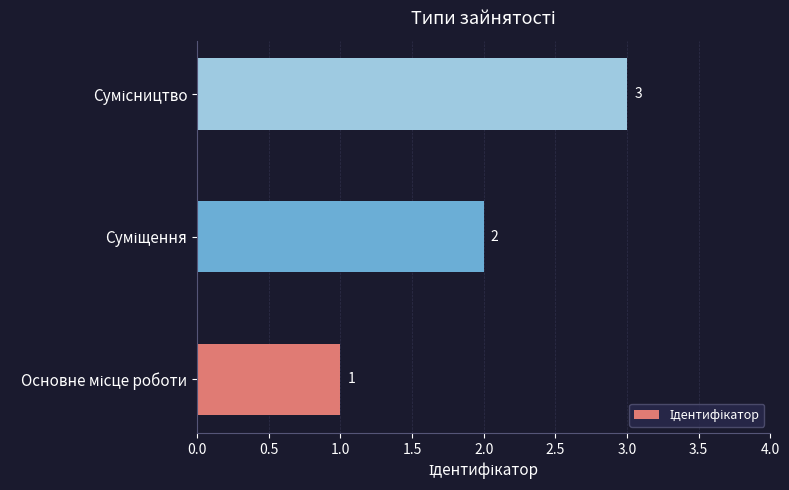

Count the values in the range 1 to 3.

3